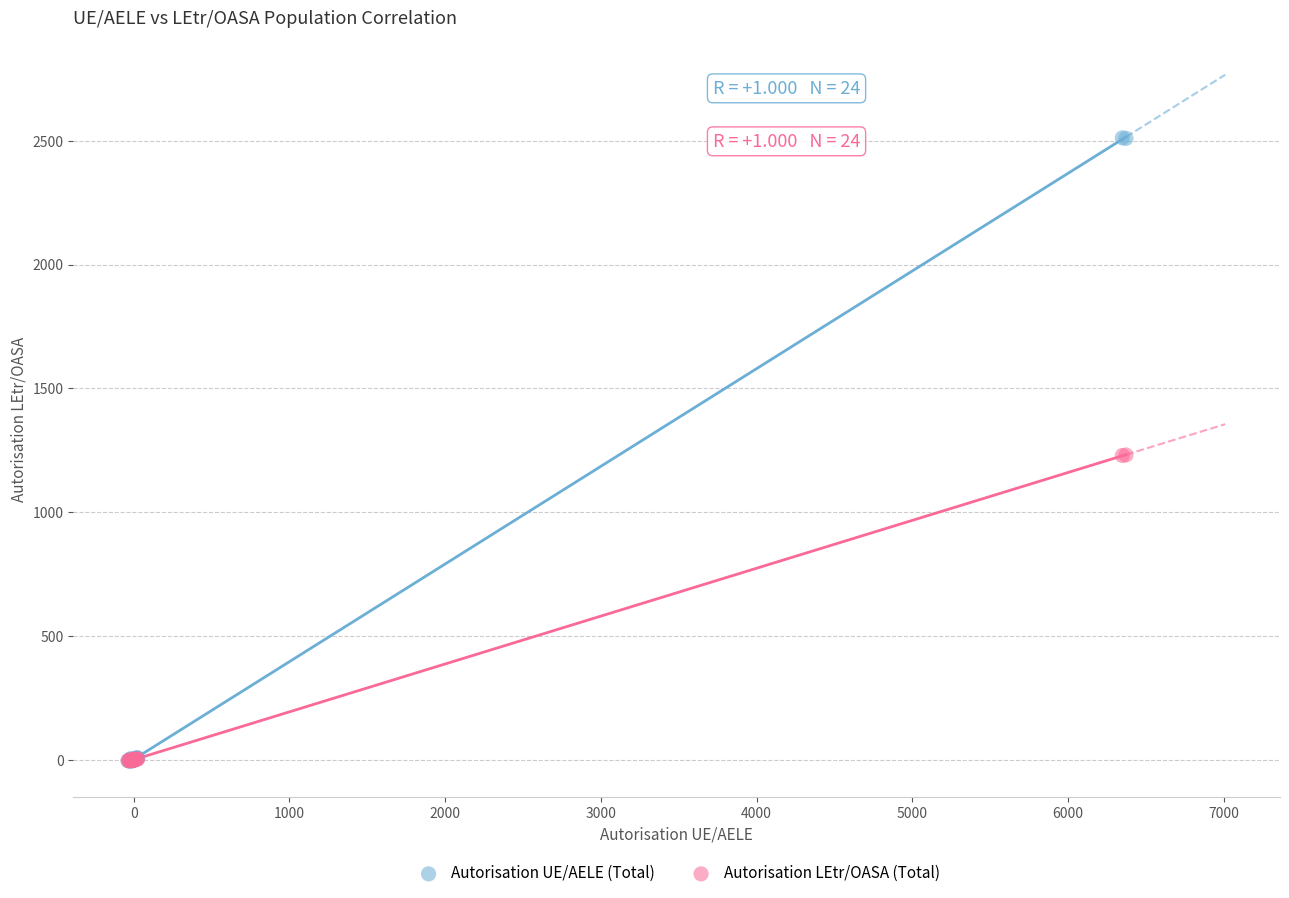

Which series reaches the maximum Y coordinate?

Autorisation UE/AELE (Total)